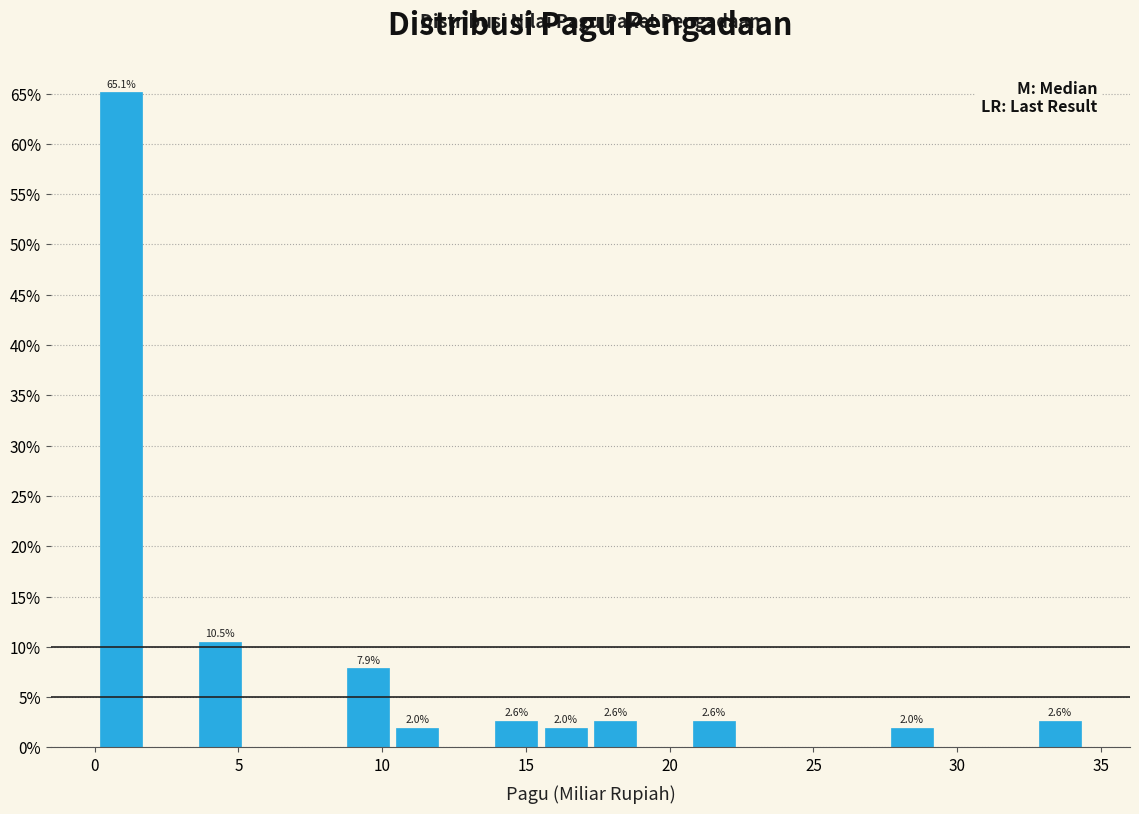

Read against the x-axis, roughly where is the centre of the tallest bar?

1.0